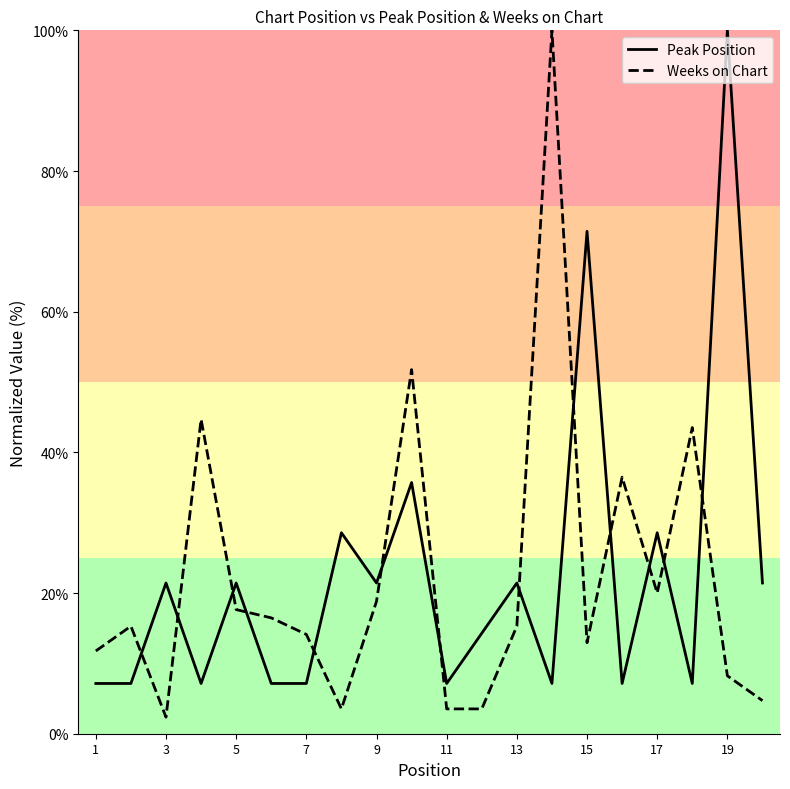

What is the difference between the maximum and minimum values in the Peak Position series?

92.9